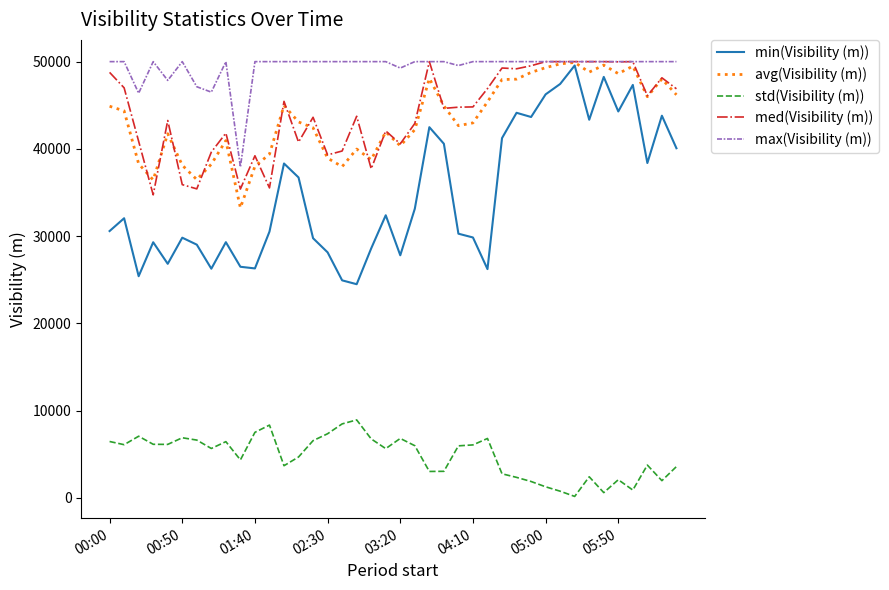

What is the difference between the maximum and second lowest values in the min(Visibility (m)) series?

24626